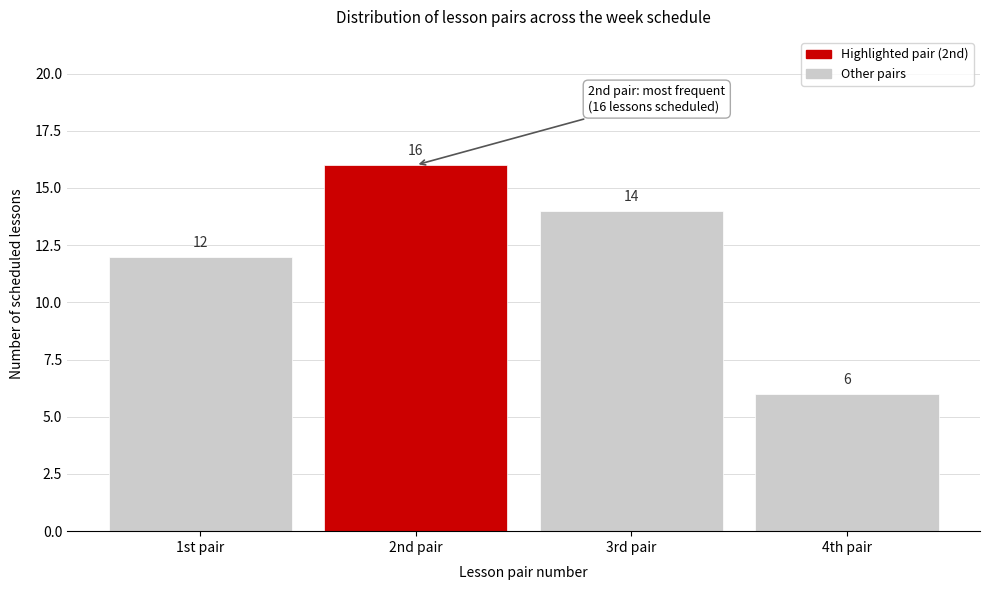

Reading left to right, extract all data points from this chart.

1st pair=12	2nd pair=16	3rd pair=14	4th pair=6